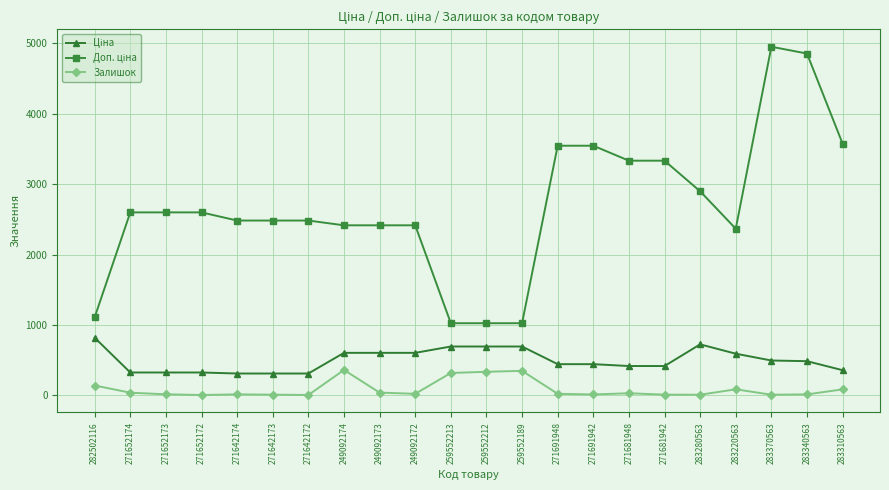

What is the label of the 7th point from the left?

271642172